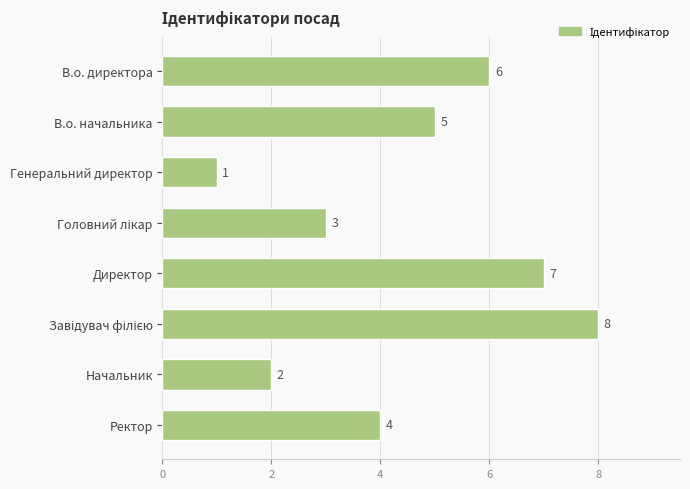

True or false: the data shows 7 at Ректор.

False